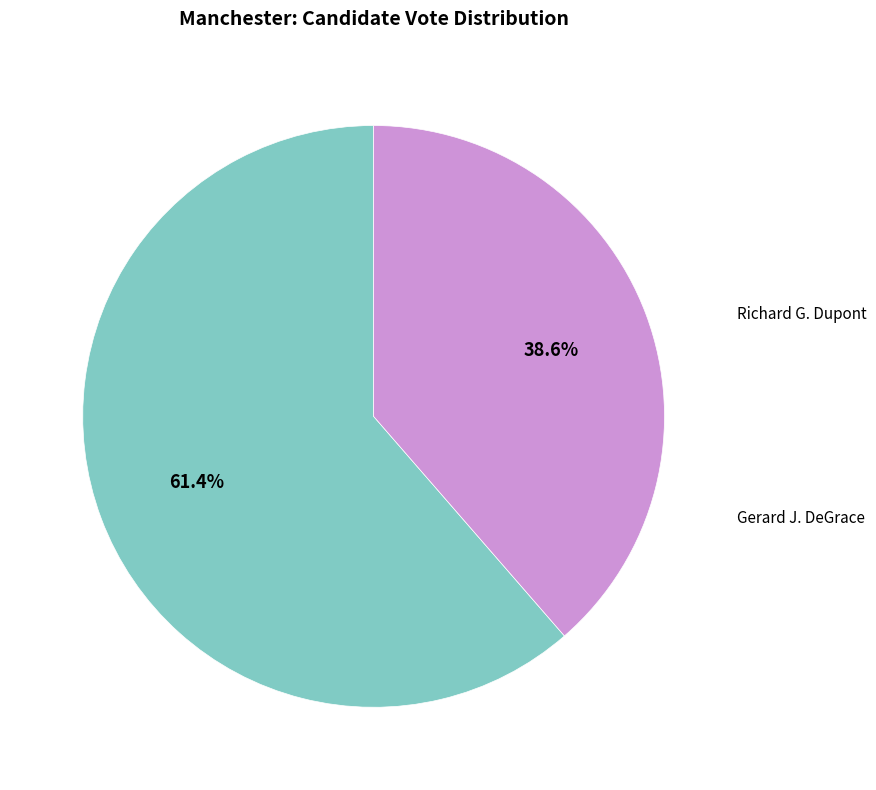

To the nearest percent, what is the average slice percentage?

50%